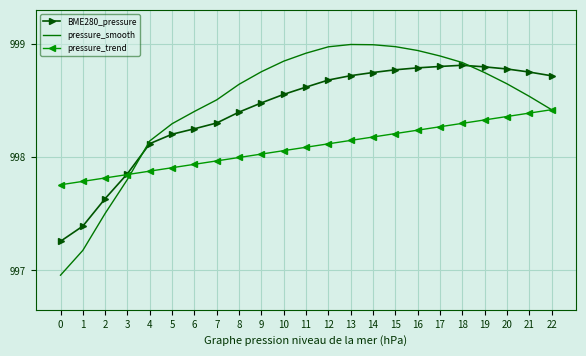

Is the value of pressure_trend at 11 greater than the value of BME280_pressure at 3?

Yes